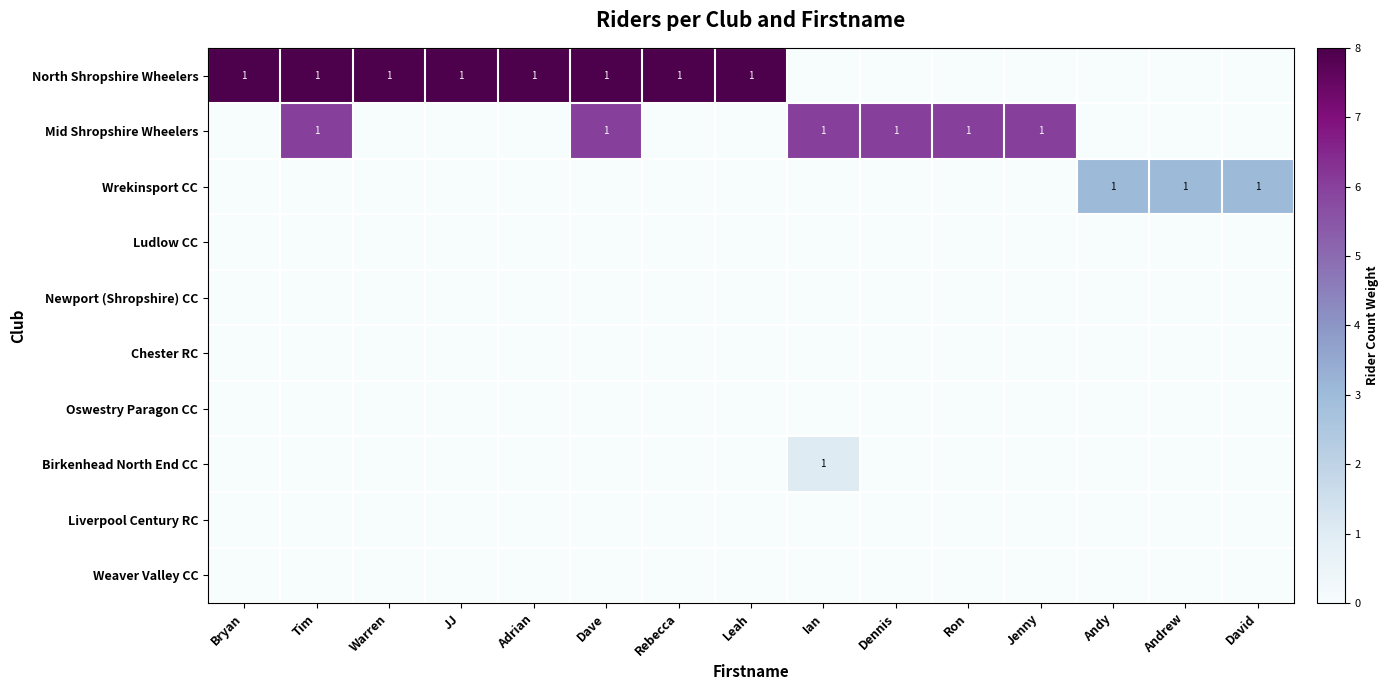

List the labels in order of Ludlow CC value, largest first.

Bryan, Tim, Warren, JJ, Adrian, Dave, Rebecca, Leah, Ian, Dennis, Ron, Jenny, Andy, Andrew, David